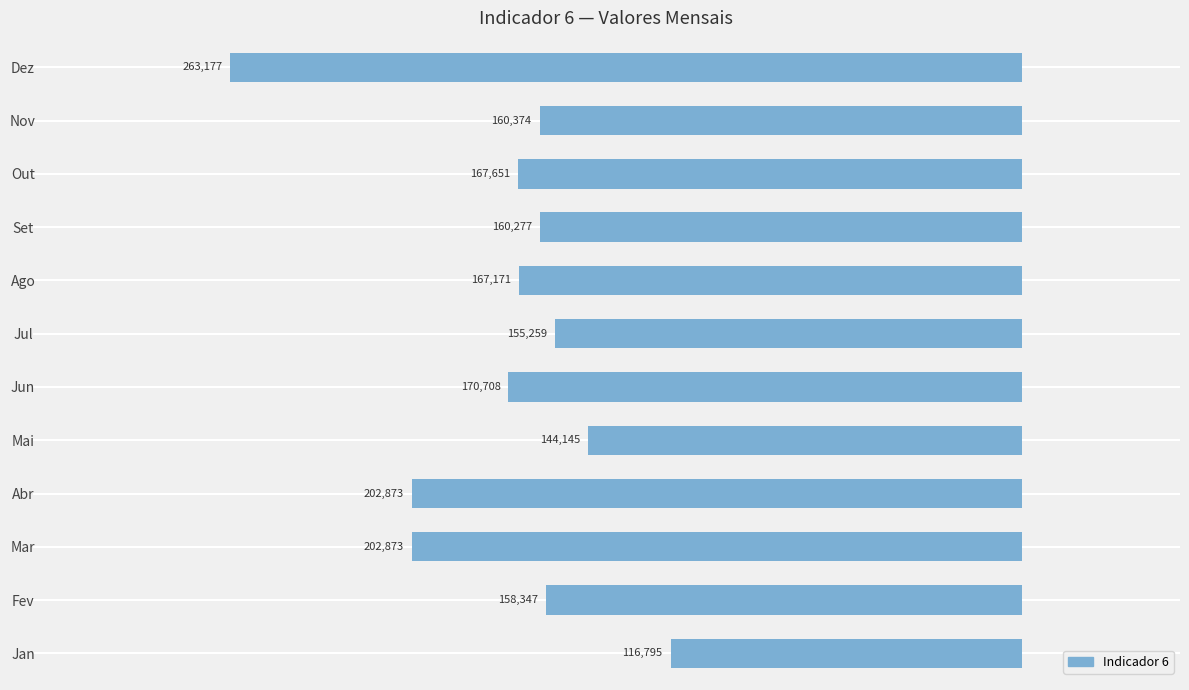

Does the chart contain any negative values?

Yes